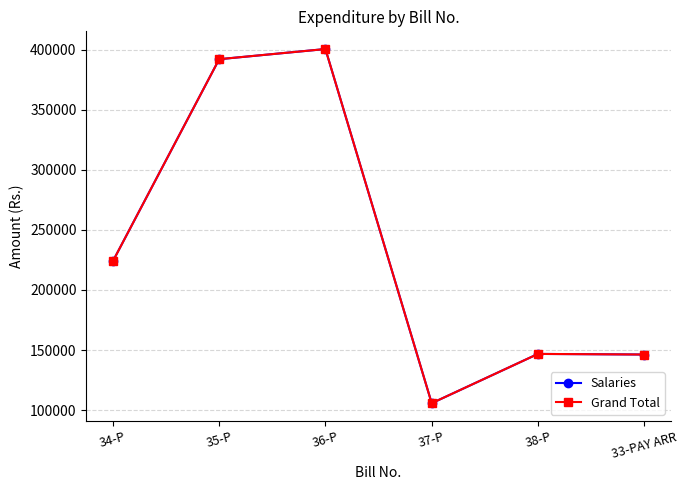

Reading left to right, what are all the values shown in this chart?

Salaries: 34-P=223991	35-P=392158	36-P=400612	37-P=105721	38-P=146761	33-PAY ARR=146261
Grand Total: 34-P=223991	35-P=392158	36-P=400612	37-P=105721	38-P=146761	33-PAY ARR=146261